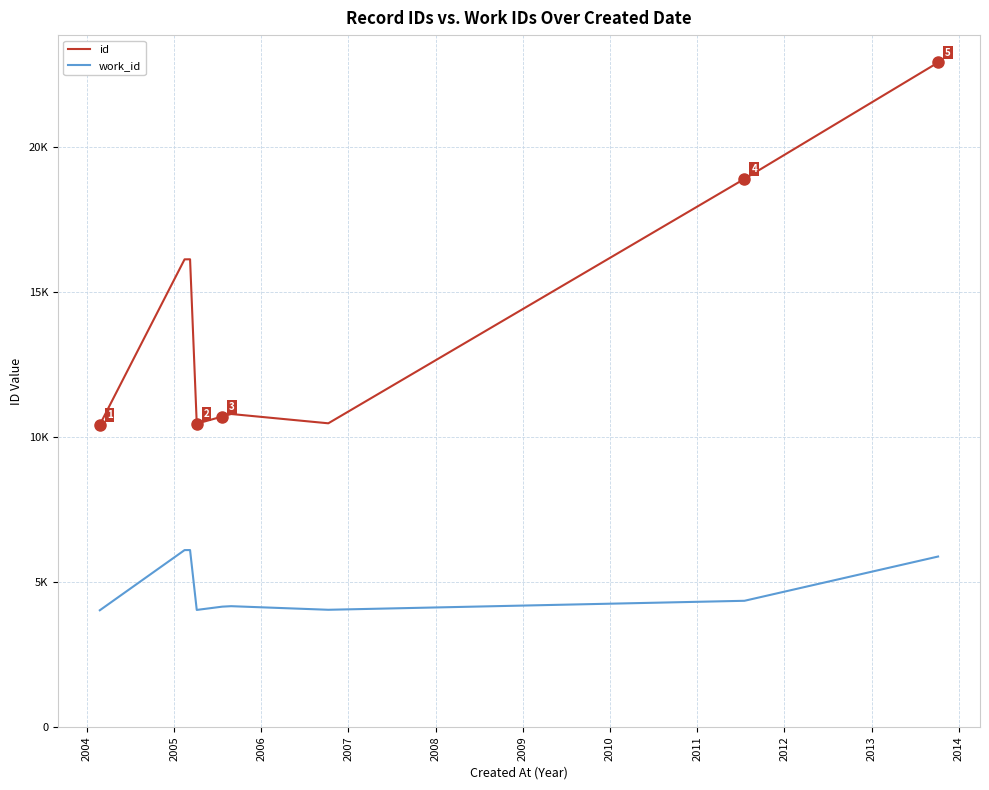

What is the total value across all series at 2005?

22237